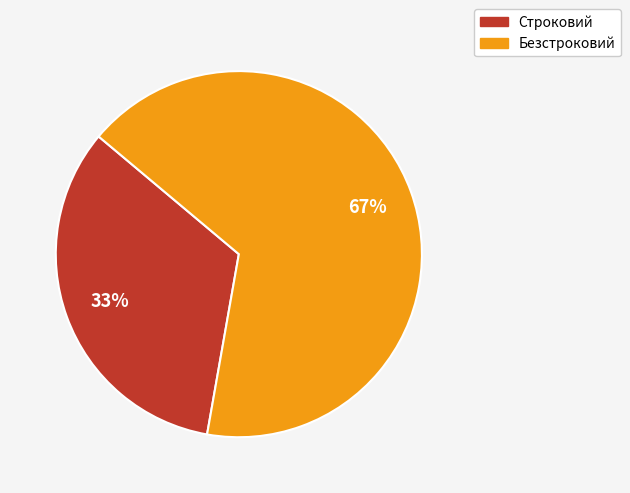

How many slices are in this pie chart?

2